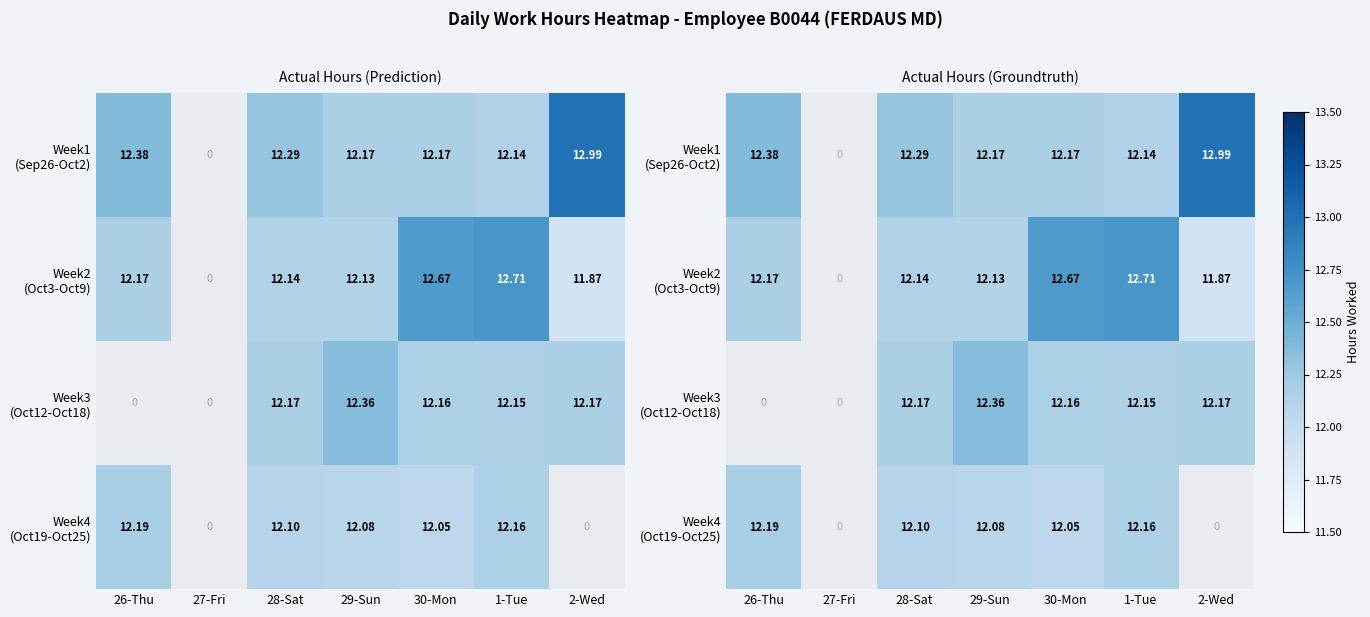

At 30-Mon, list the series in order from smallest to largest.

Week4 (Oct19-Oct25), Week3 (Oct12-Oct18), Week1 (Sep26-Oct2), Week2 (Oct3-Oct9)